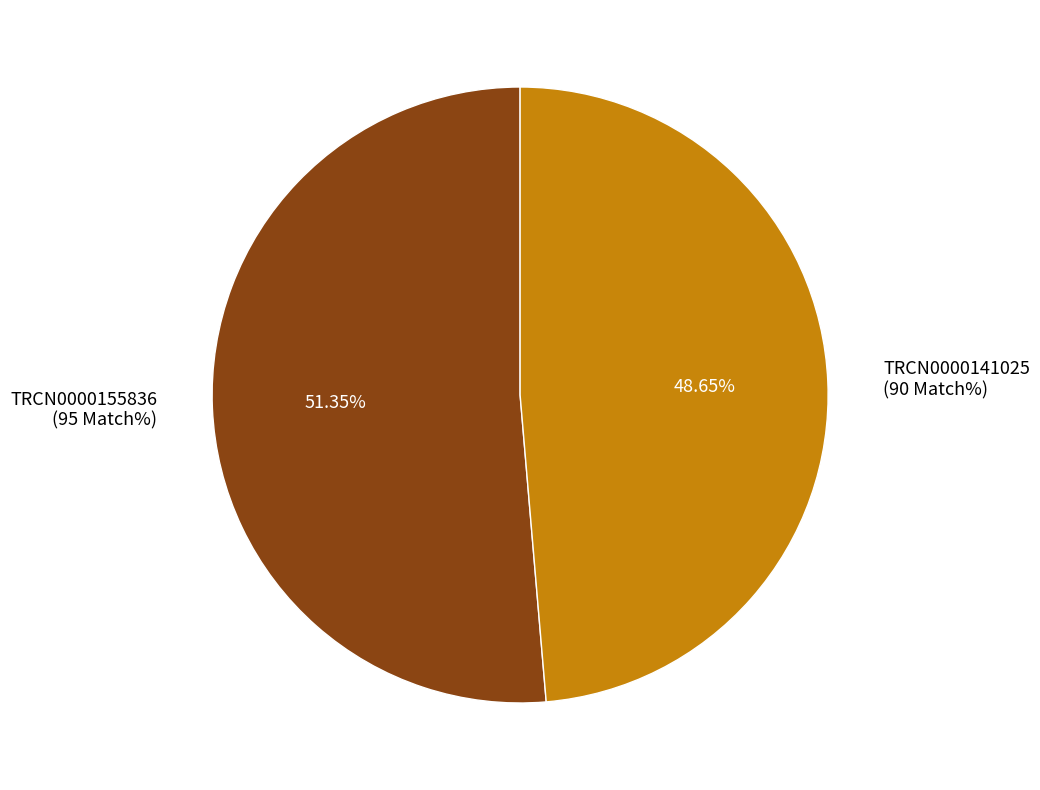

Which category has the biggest portion of the pie?

TRCN0000155836